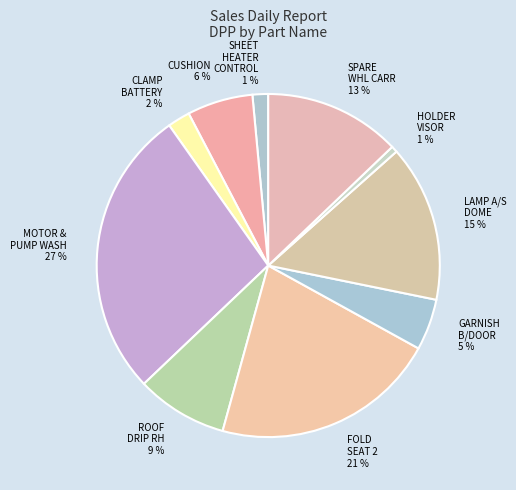

To the nearest percent, what is the average slice percentage?

10%